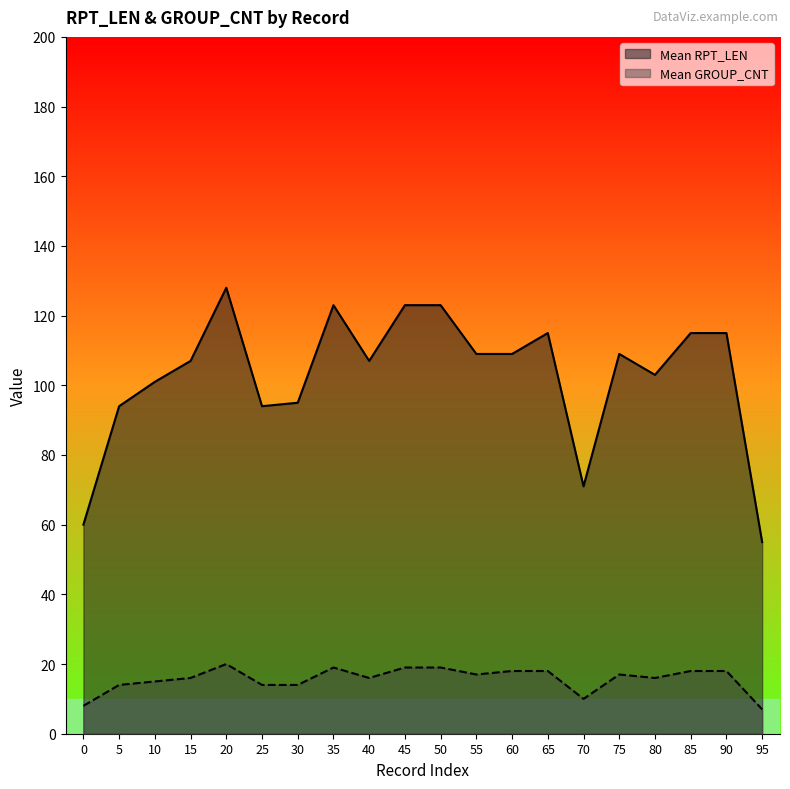

Which series has the largest range (max minus min)?

Mean RPT_LEN